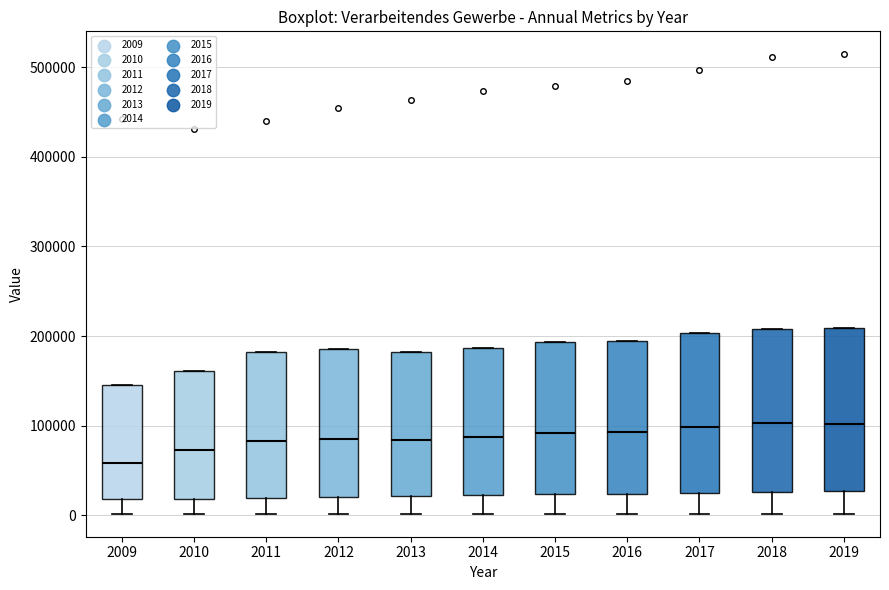

Reading left to right, read every box against the y-axis: the position of its median line, the range the box covers, and the ends of its whiskers. The values are not printed on the chart, so give them approximately, as read against the axis.

2009: median 60000, box 20000 to 150000, whiskers 0 to 150000
2010: median 70000, box 20000 to 160000, whiskers 0 to 160000
2011: median 80000, box 20000 to 180000, whiskers 0 to 180000
2012: median 90000, box 20000 to 190000, whiskers 0 to 190000
2013: median 80000, box 20000 to 180000, whiskers 0 to 180000
2014: median 90000, box 20000 to 190000, whiskers 0 to 190000
2015: median 90000, box 20000 to 190000, whiskers 0 to 190000
2016: median 90000, box 20000 to 200000, whiskers 0 to 200000
2017: median 100000, box 30000 to 200000, whiskers 0 to 200000
2018: median 100000, box 30000 to 210000, whiskers 0 to 210000
2019: median 100000, box 30000 to 210000, whiskers 0 to 210000